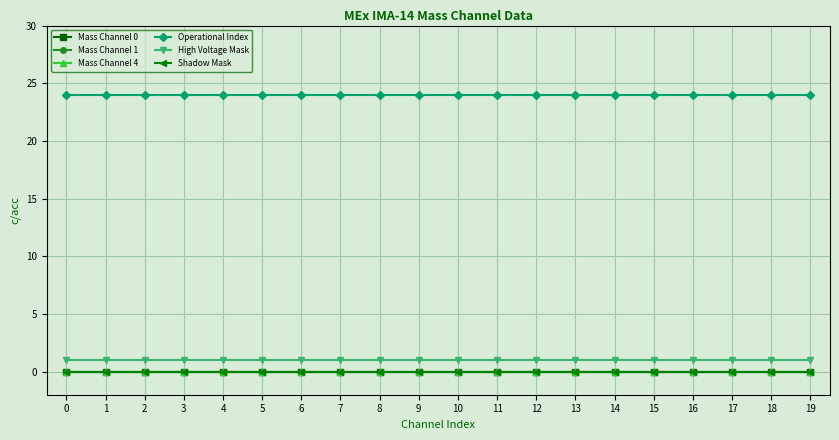

What is the average value of the Operational Index series?

24